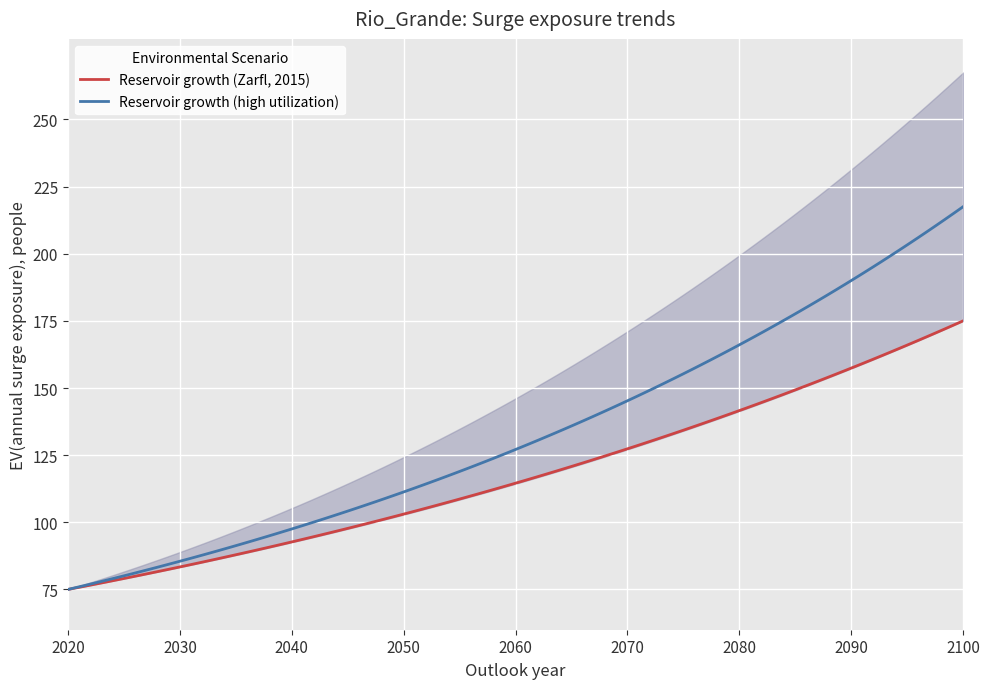

What is the minimum value for Reservoir growth (Zarfl, 2015)?

75.0